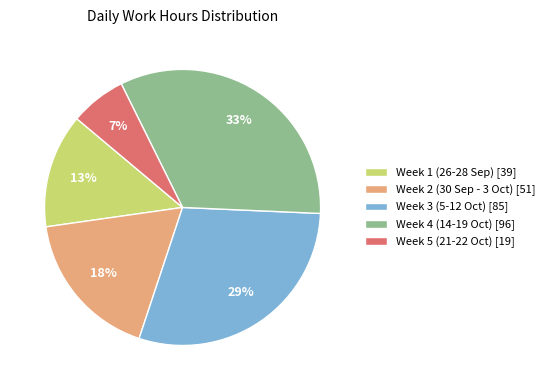

How many slices are in this pie chart?

5